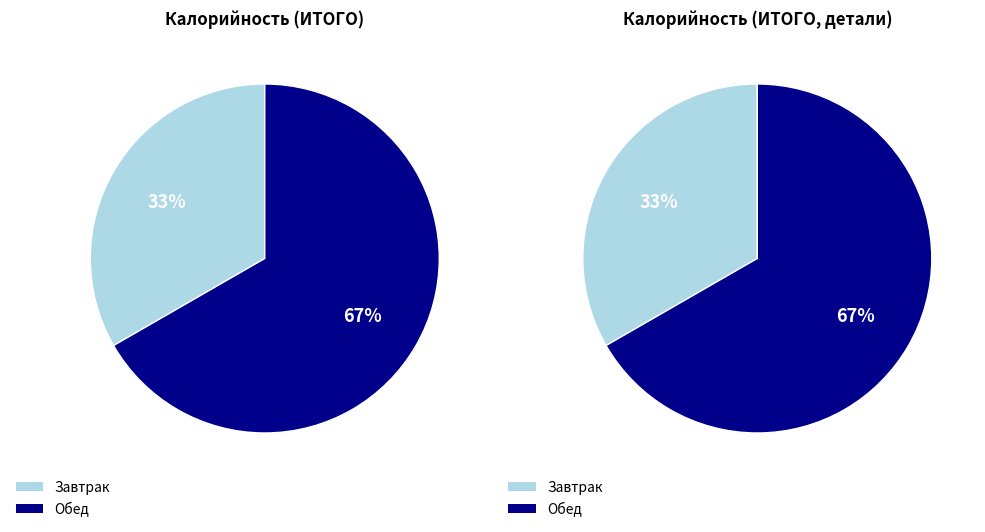

Which has a higher value, Обед or Завтрак?

Обед